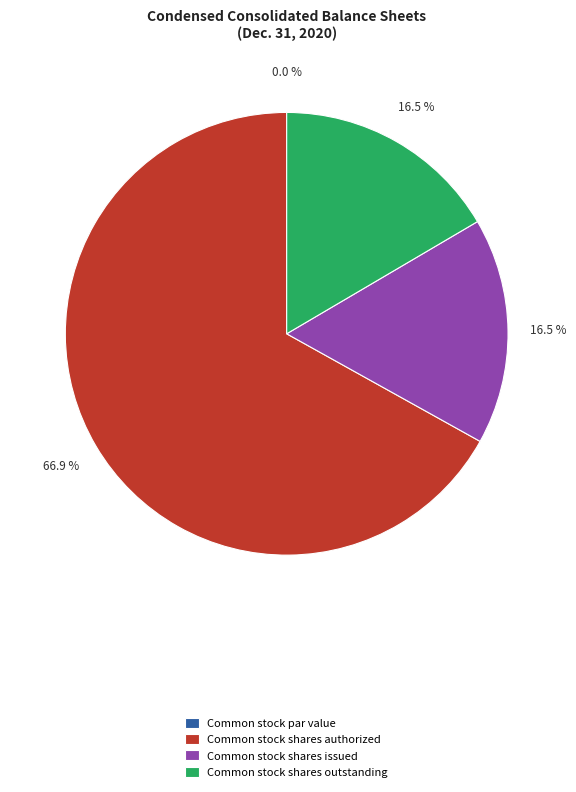

What is the majority slice?

Common stock shares authorized